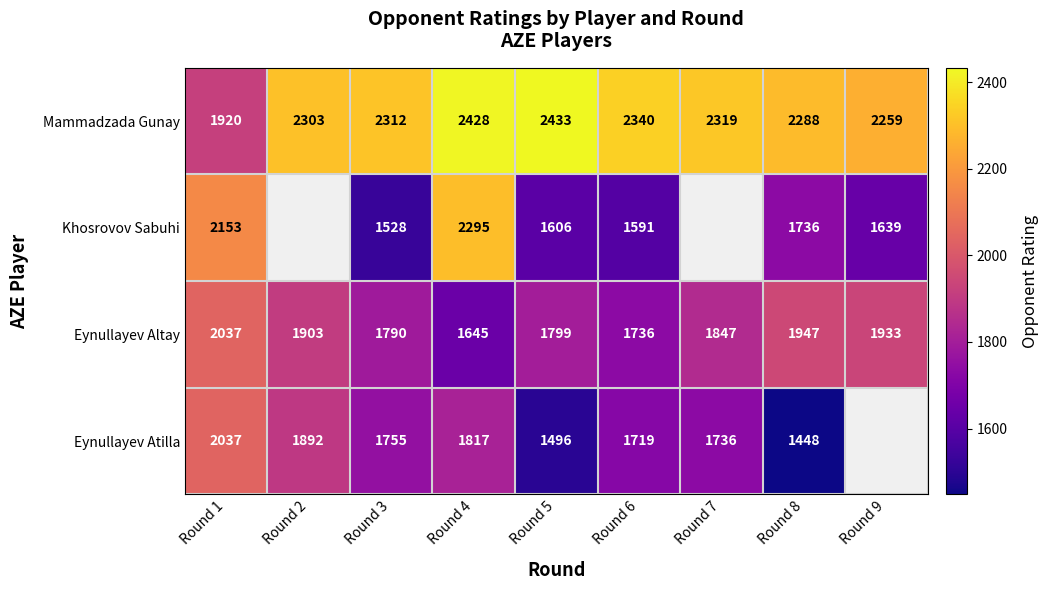

What is the sum of the Eynullayev Atilla values at Round 8 and Round 5?

2944